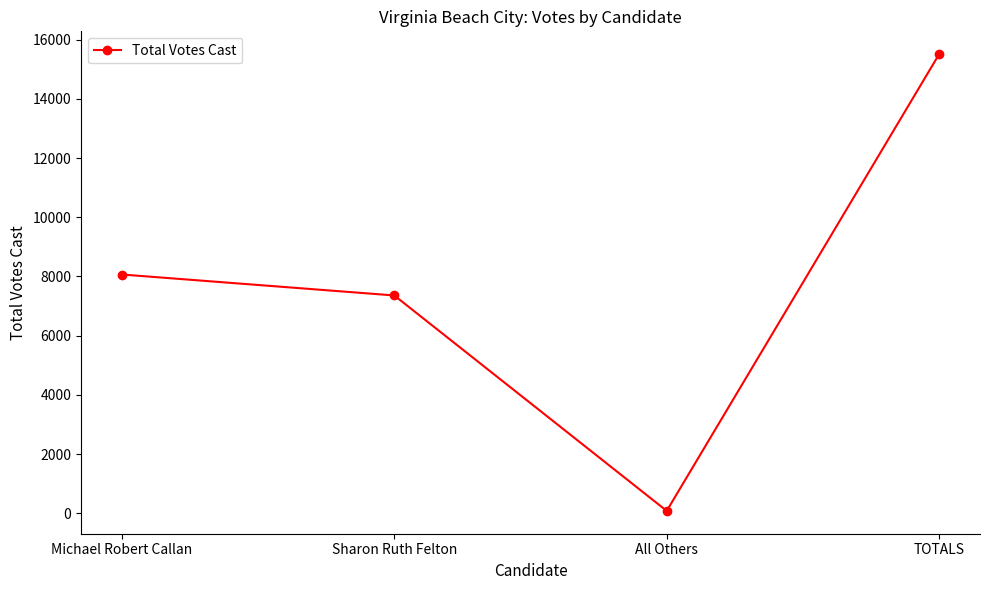

Which has a higher value, Sharon Ruth Felton or Michael Robert Callan?

Michael Robert Callan